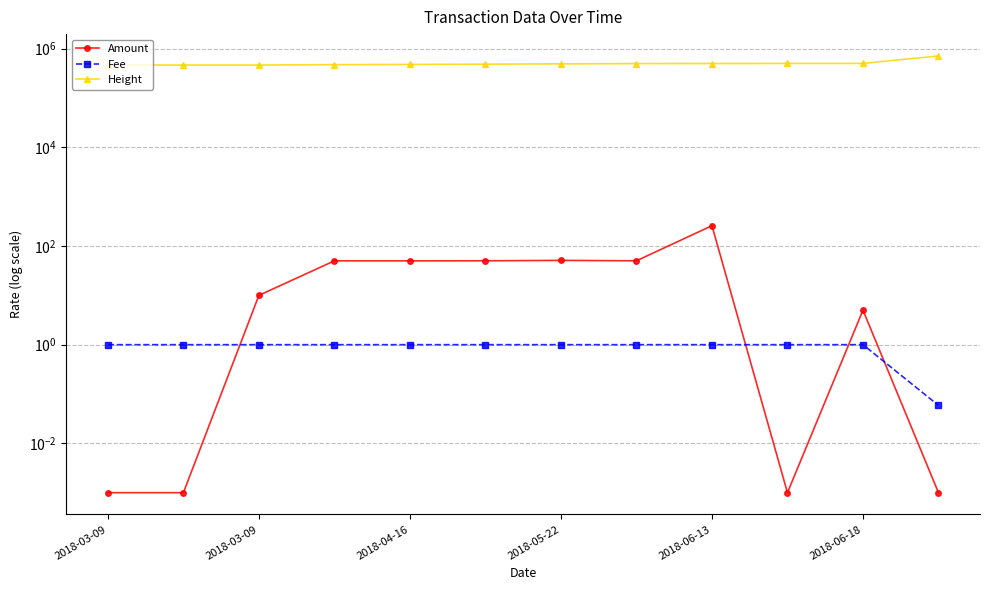

How many lines are shown in the chart?

3